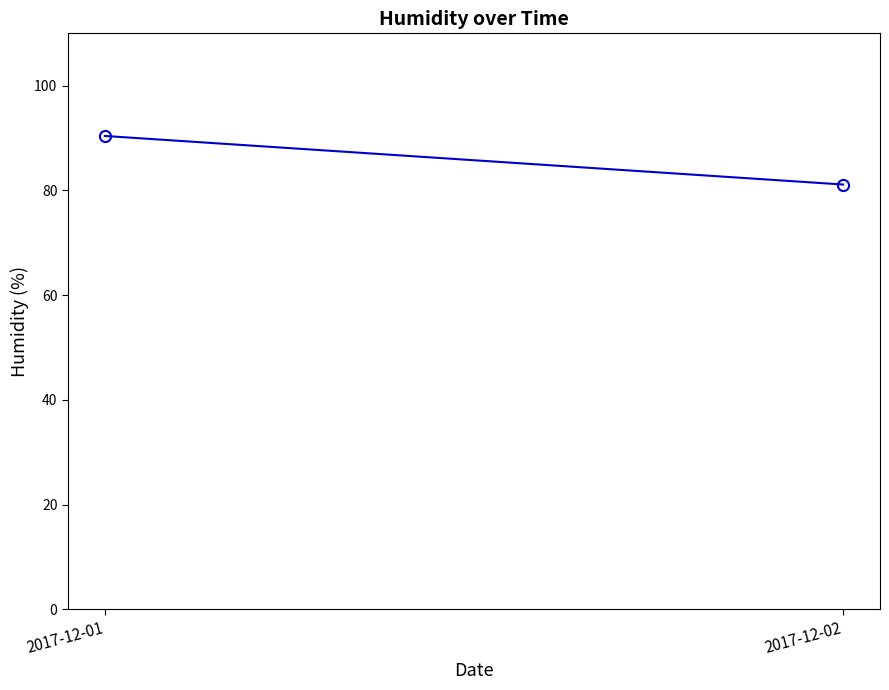

Rank the categories by value from highest to lowest.

2017-12-01, 2017-12-02